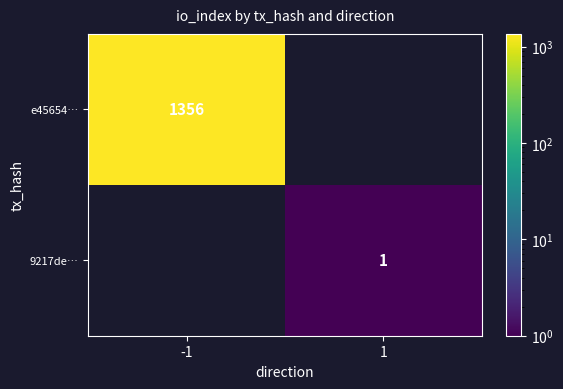

Is the value of e45654… at -1 greater than the value of 9217de… at 1?

Yes